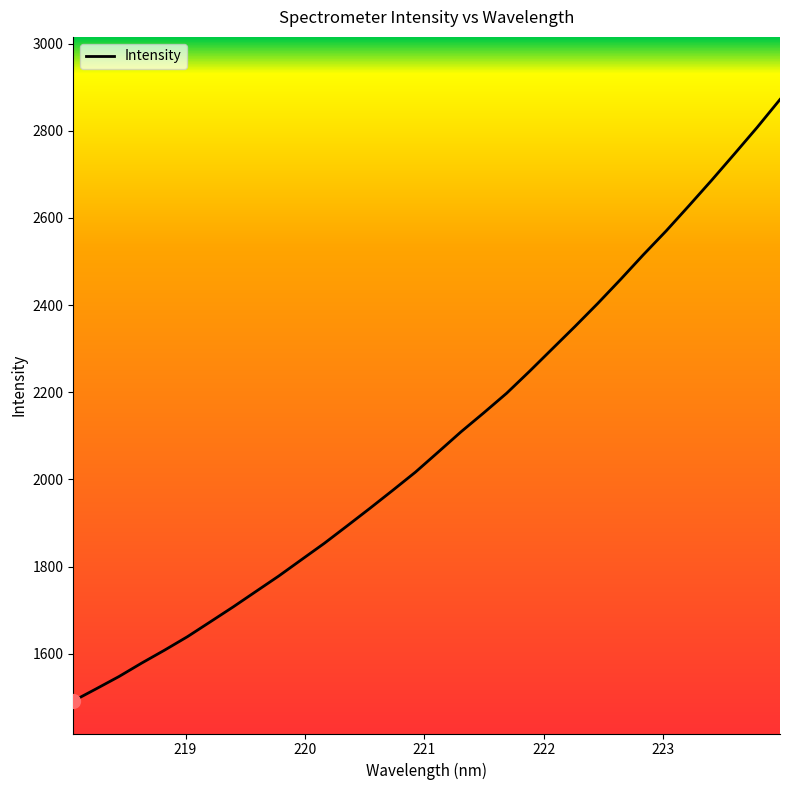

What is the minimum value shown in the chart?

1491.6